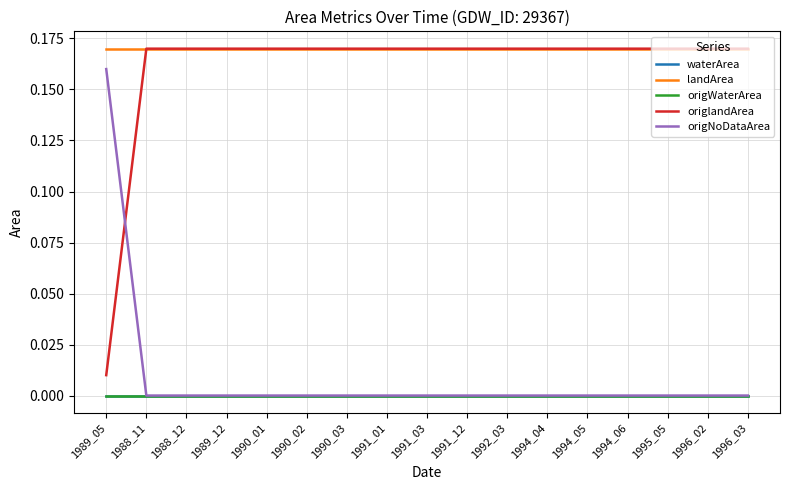

Does the chart have visible grid lines?

Yes